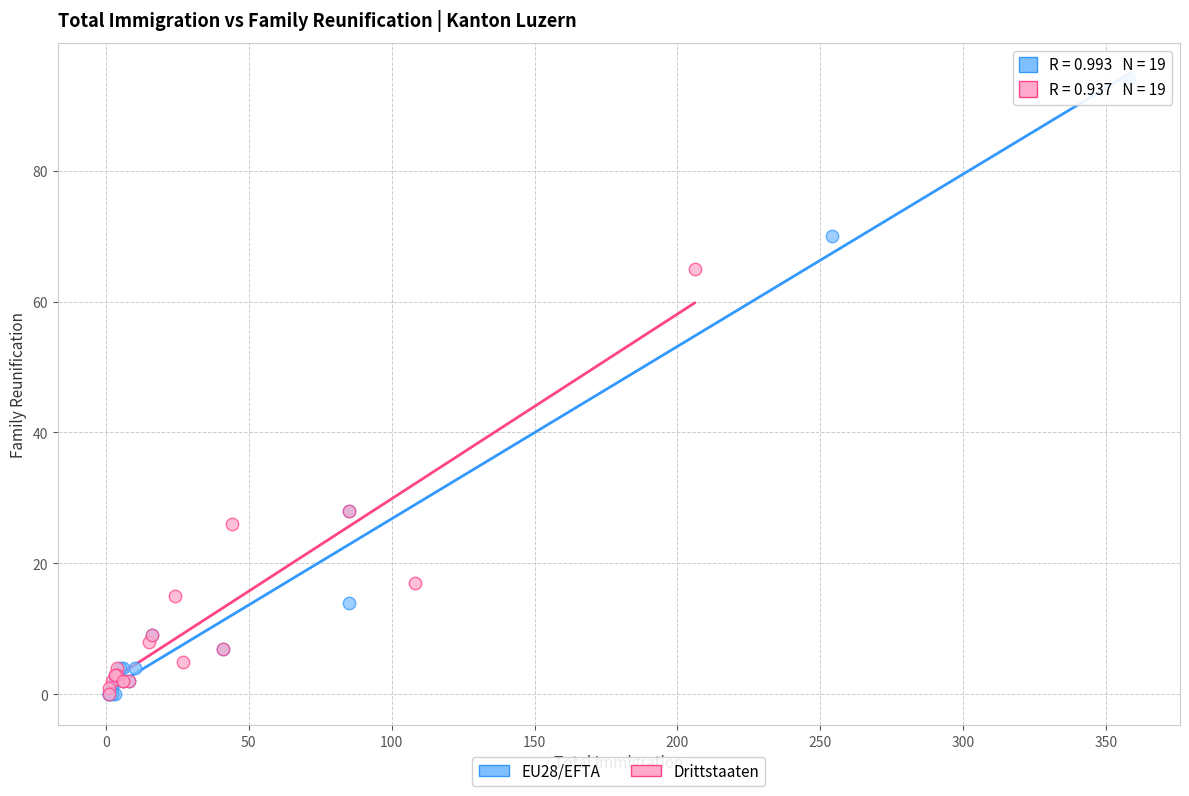

What are all the series names shown in the legend?

EU28/EFTA, Drittstaaten